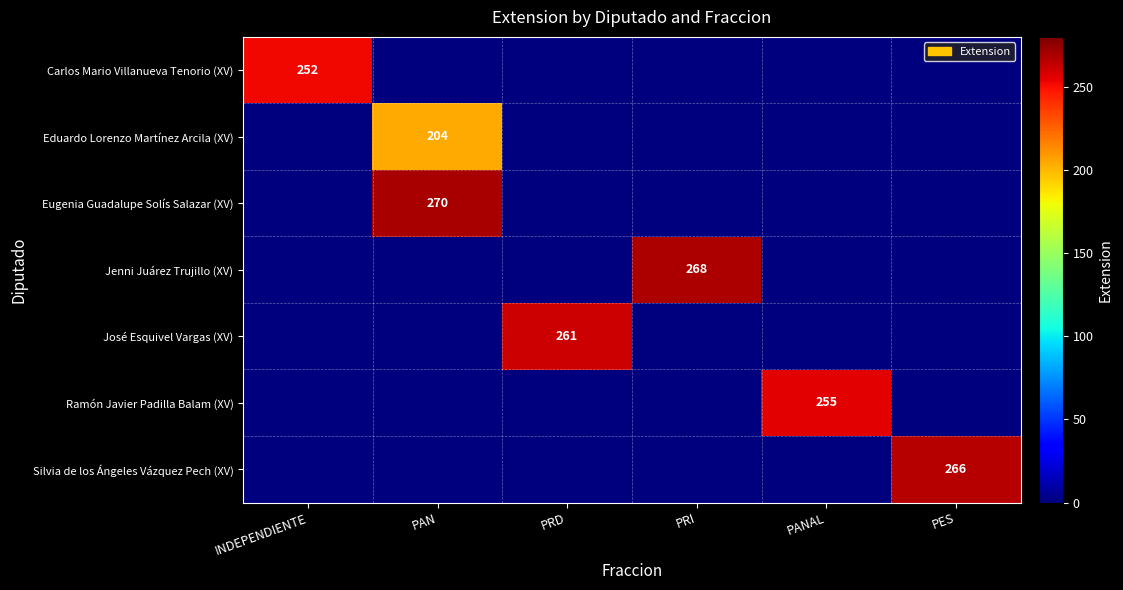

Is it true that Eduardo Lorenzo Martínez Arcila (XV) equals 287 at PAN?

False